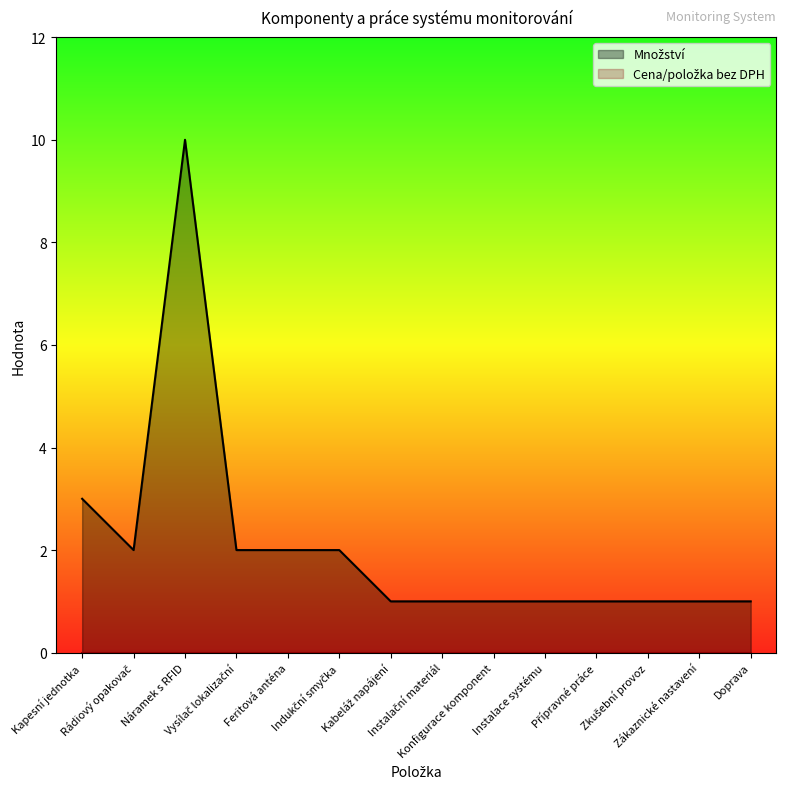

List the labels in order of value, smallest first.

Kabeláž napájení, Instalační materiál, Konfigurace komponent, Instalace systému, Přípravné práce, Zkušební provoz, Zákaznické nastavení, Doprava, Rádiový opakovač, Vysílač lokalizační, Feritová anténa, Indukční smyčka, Kapesní jednotka, Náramek s RFID